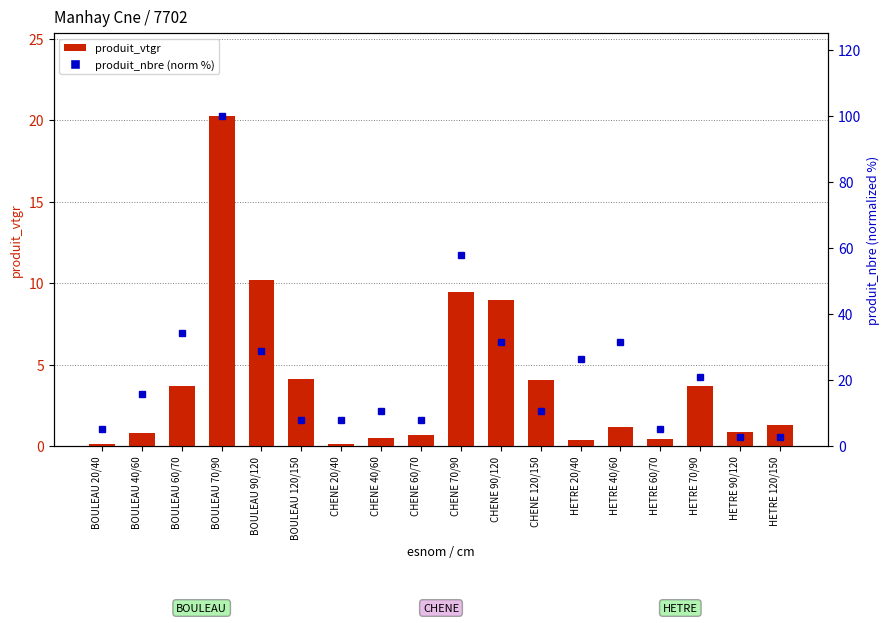

At which label does produit_nbre (norm) reach its minimum?

HETRE 90/120